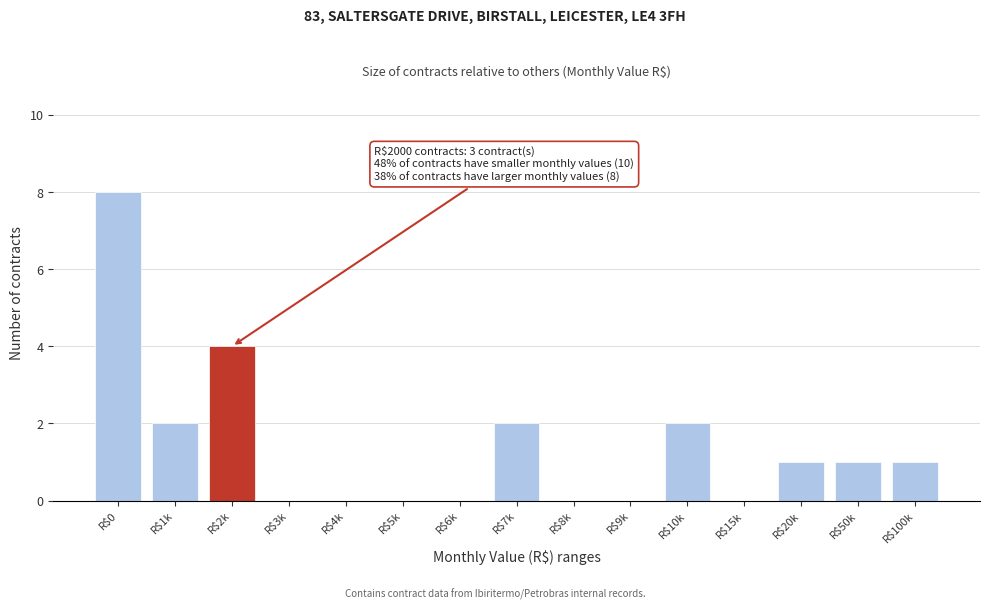

Is it true that the value at R$3k is -3?

False